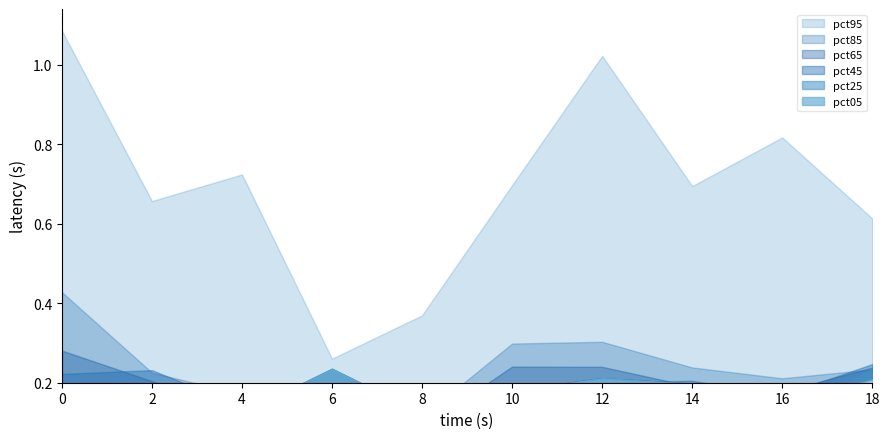

What is the value of the pct95 point at the 9th from the left?

0.8